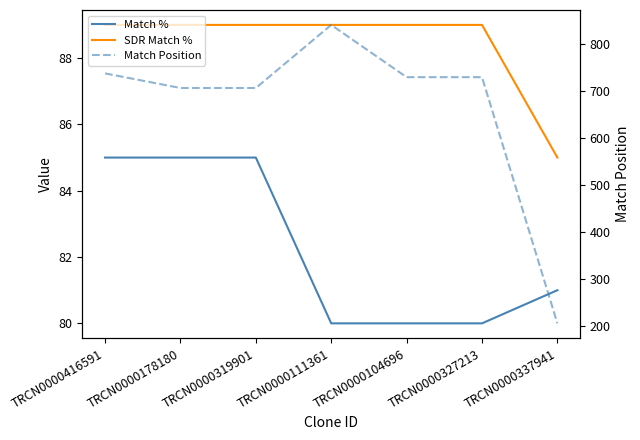

At which category is the sum across all series the highest?

TRCN0000111361